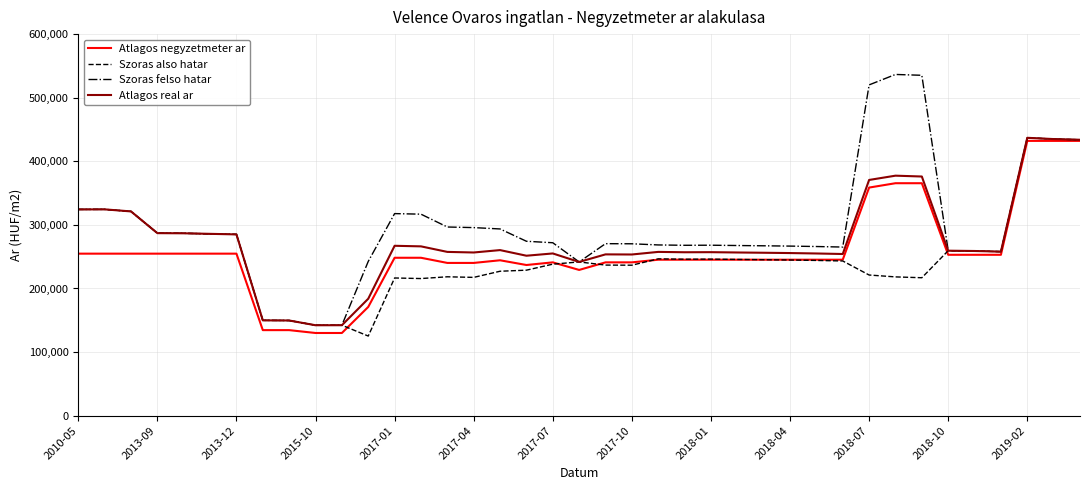

True or false: Atlagos real ar has more than 0 interior local peaks.

True